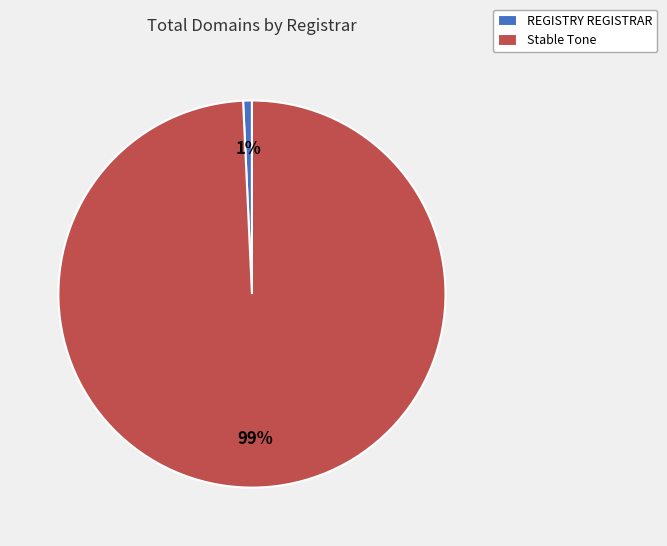

Is it true that REGISTRY REGISTRAR is 11% of the pie?

False